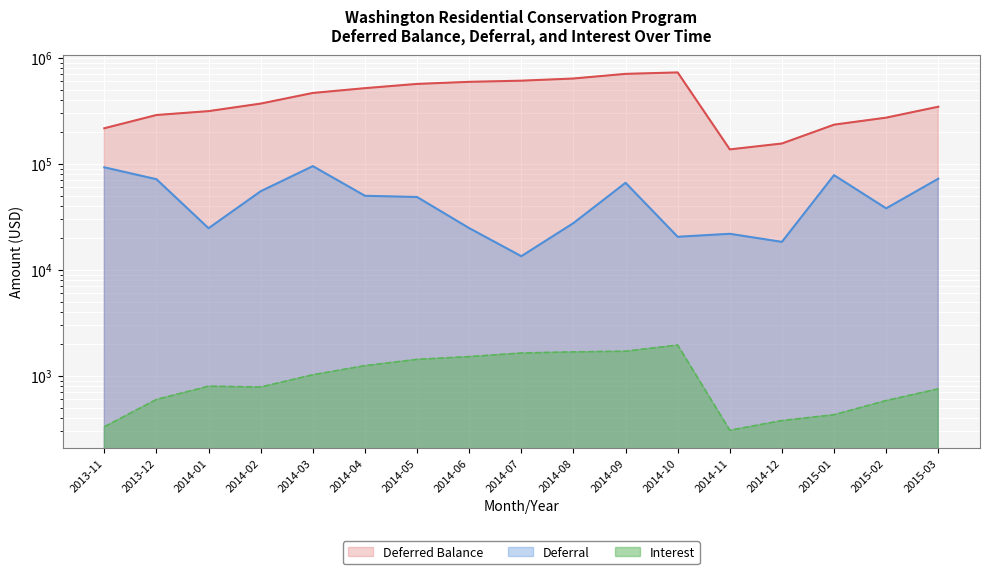

What position from the right is 2013-12?

16